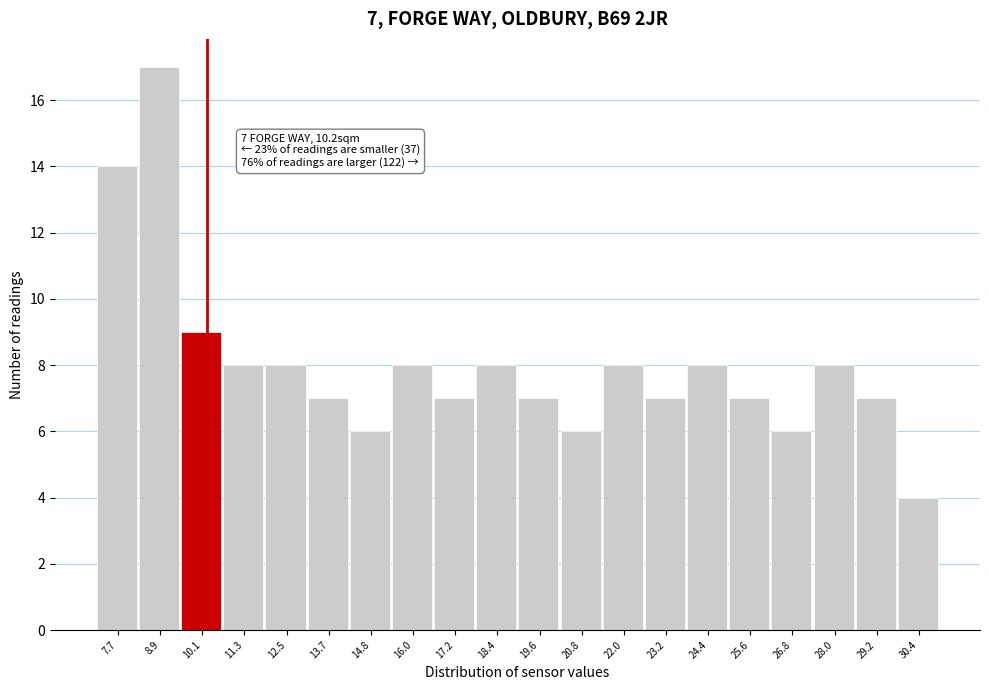

Over which range of the x-axis is the bar tallest?

8.2 to 9.4